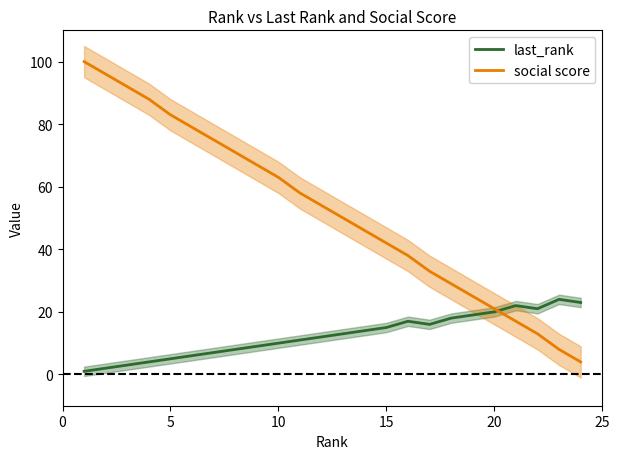

List the series in order of their peak value, highest first.

social score, last_rank